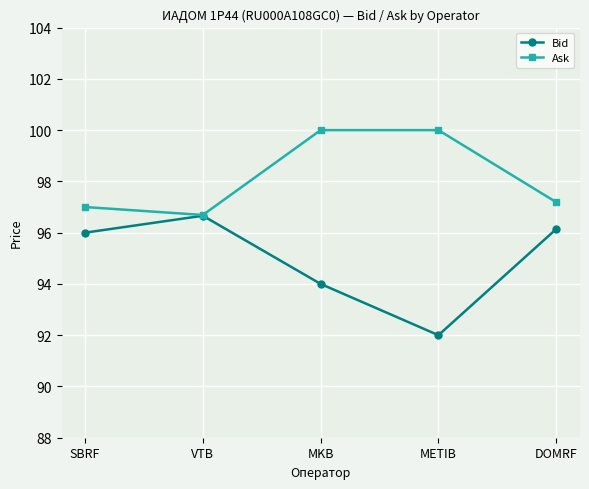

The Bid series shows 29.6 at VTB. True or false?

False